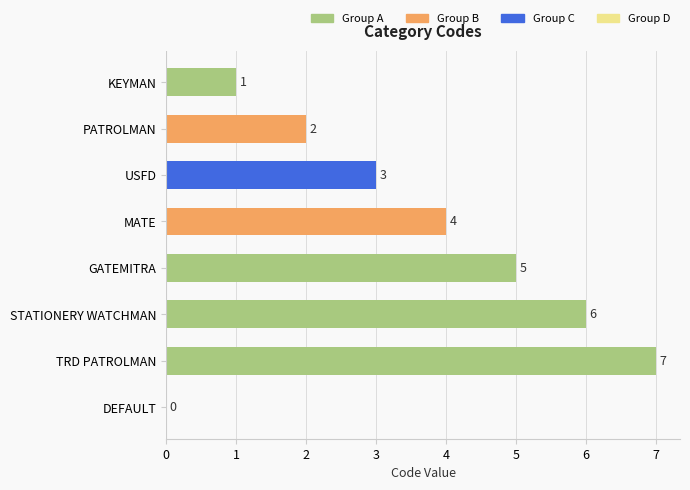

What is the sum of all values?

28